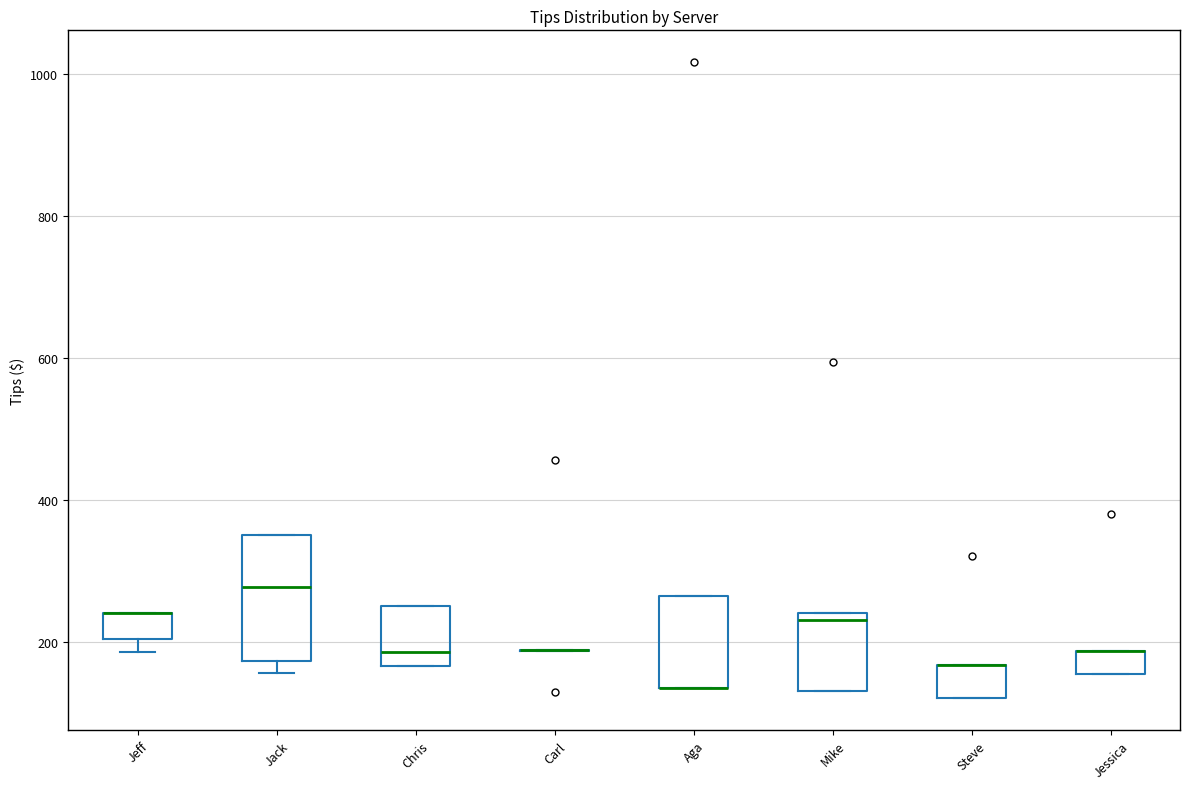

Reading left to right, read every box against the y-axis: the position of its median line, the range the box covers, and the ends of its whiskers. The values are not printed on the chart, so give them approximately, as read against the axis.

Jeff: median 240 (drawn on the box's upper edge), box 200 to 240, whiskers 180 to 240
Jack: median 280, box 180 to 360, whiskers 160 to 360
Chris: median 180, box 160 to 260, whiskers 160 to 260
Carl: box collapsed to a line at 180, whiskers 180 to 180
Aga: median 140 (drawn on the box's lower edge), box 140 to 260, whiskers 140 to 260
Mike: median 240 (just below the box's upper edge), box 140 to 240, whiskers 140 to 240
Steve: median 160 (drawn on the box's upper edge), box 120 to 160, whiskers 120 to 160
Jessica: median 180 (drawn on the box's upper edge), box 160 to 180, whiskers 160 to 180